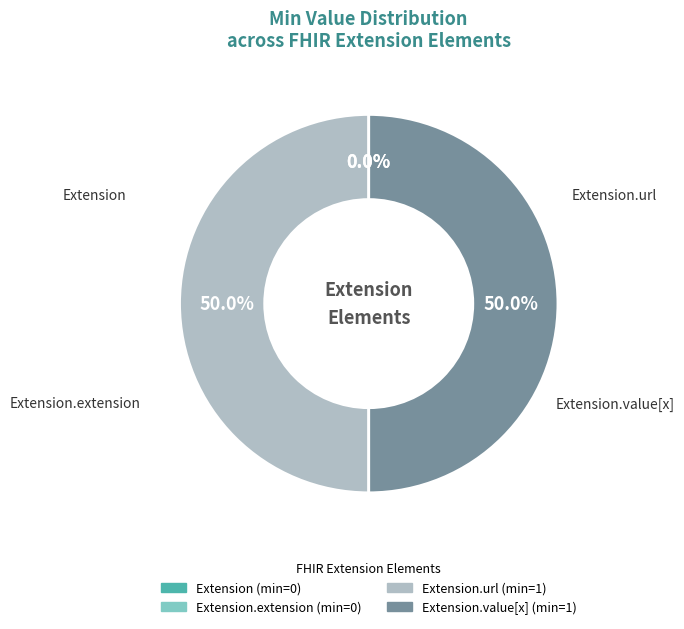

What percentage is the Extension.url slice, to the nearest percent?

50%